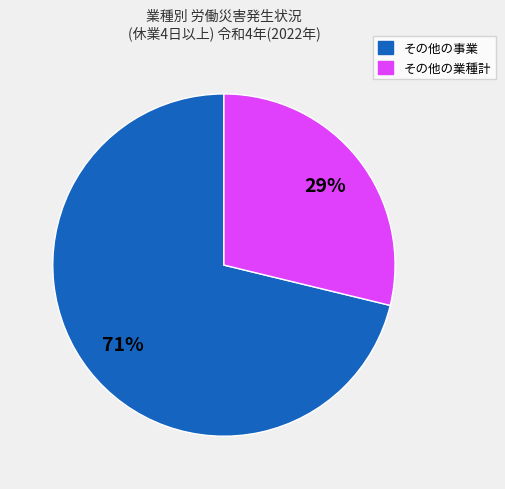

What is the majority slice?

その他の事業